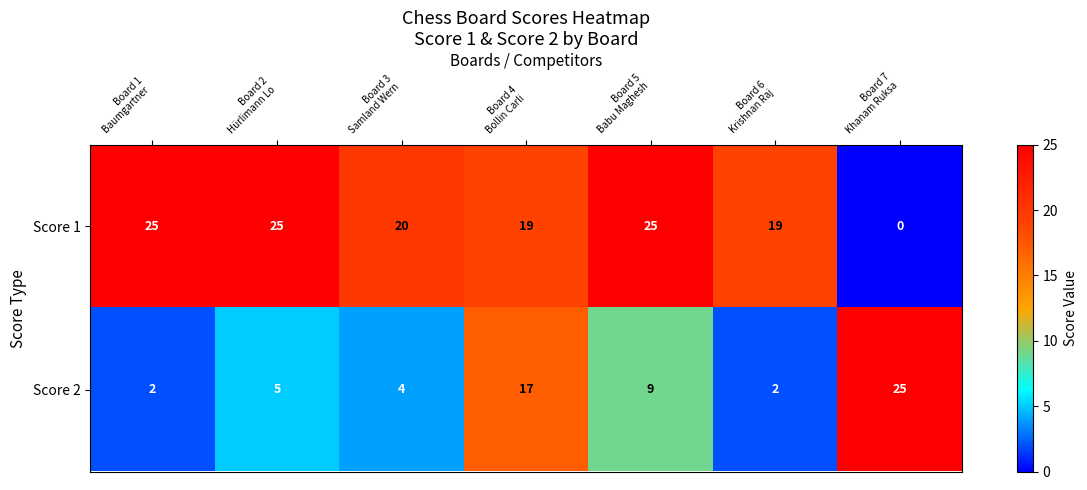

Which series has the largest total across all categories?

Score 1